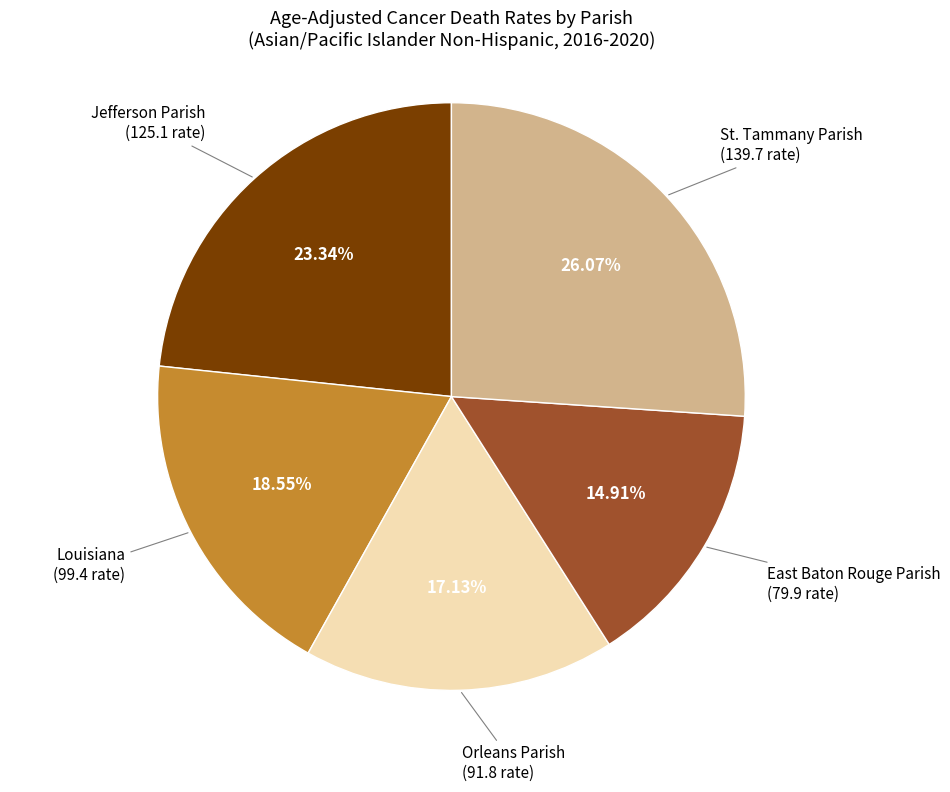

How much of the chart is everything except Louisiana?

81.5%